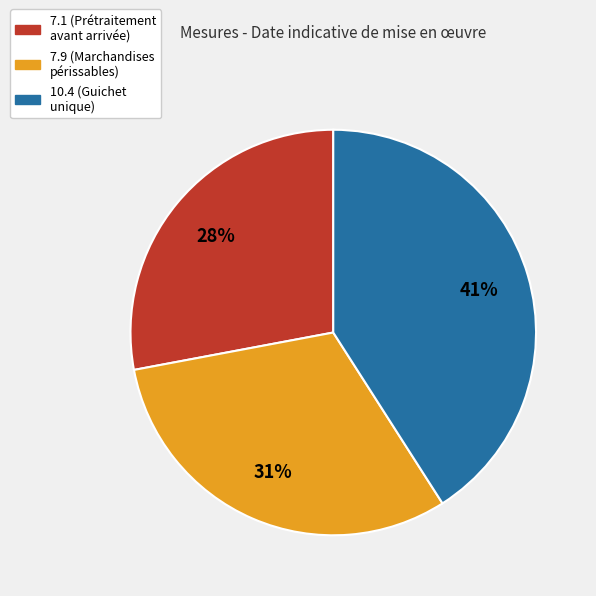

Is there any slice that represents more than half of the pie?

No